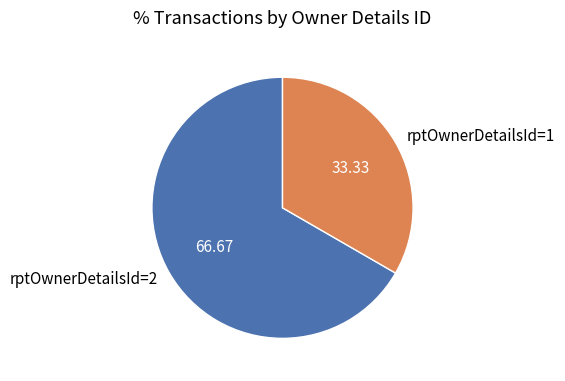

Combined, do rptOwnerDetailsId=2 and rptOwnerDetailsId=1 account for over 50%?

Yes